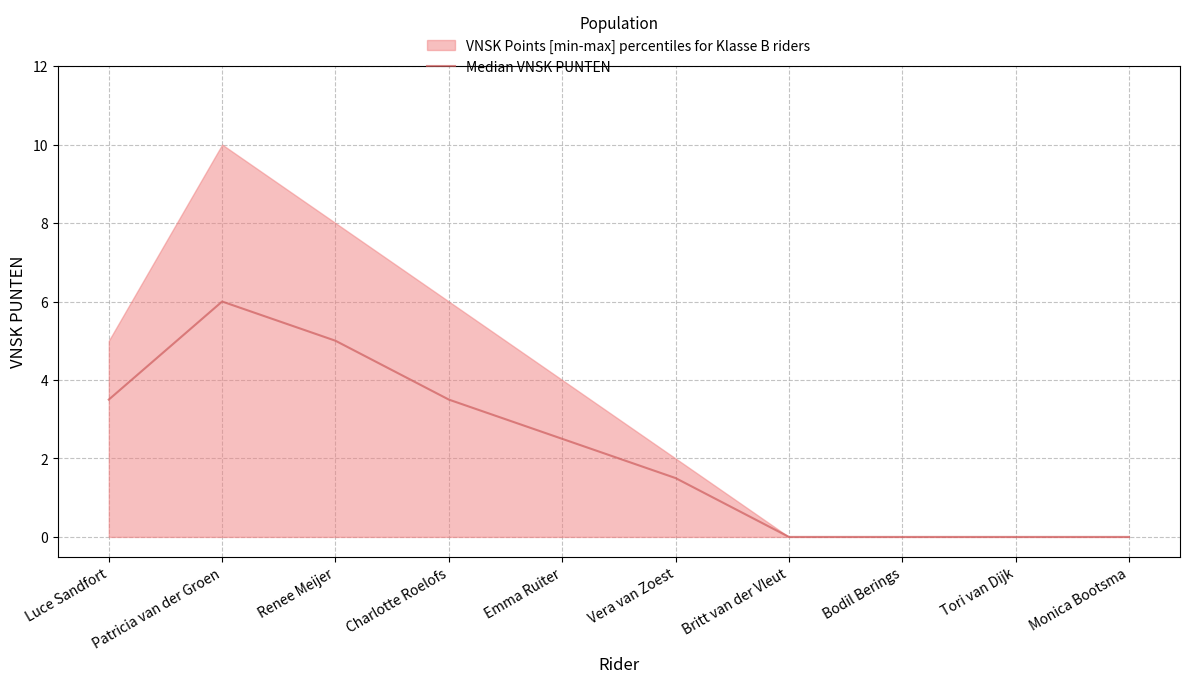

How many interior local peaks (higher than both neighbors) does the data have?

1